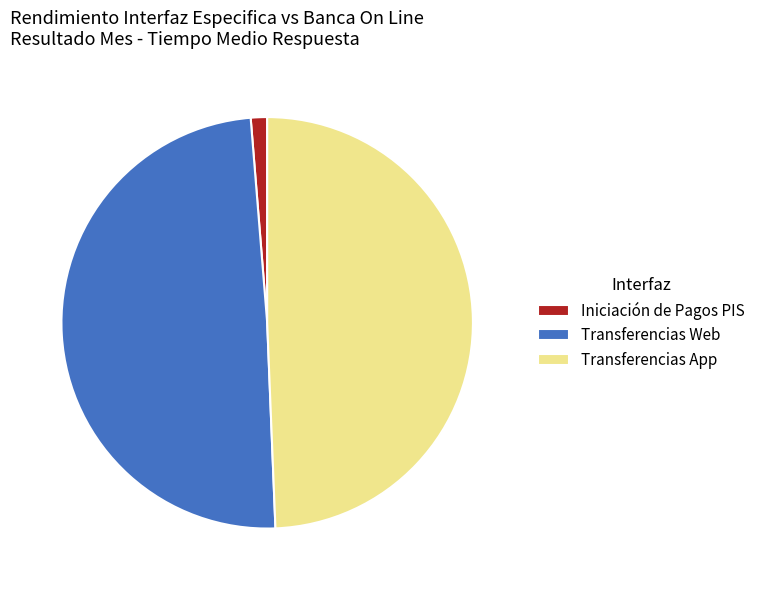

Combined, do Transferencias App and Iniciación de Pagos PIS account for over 50%?

Yes